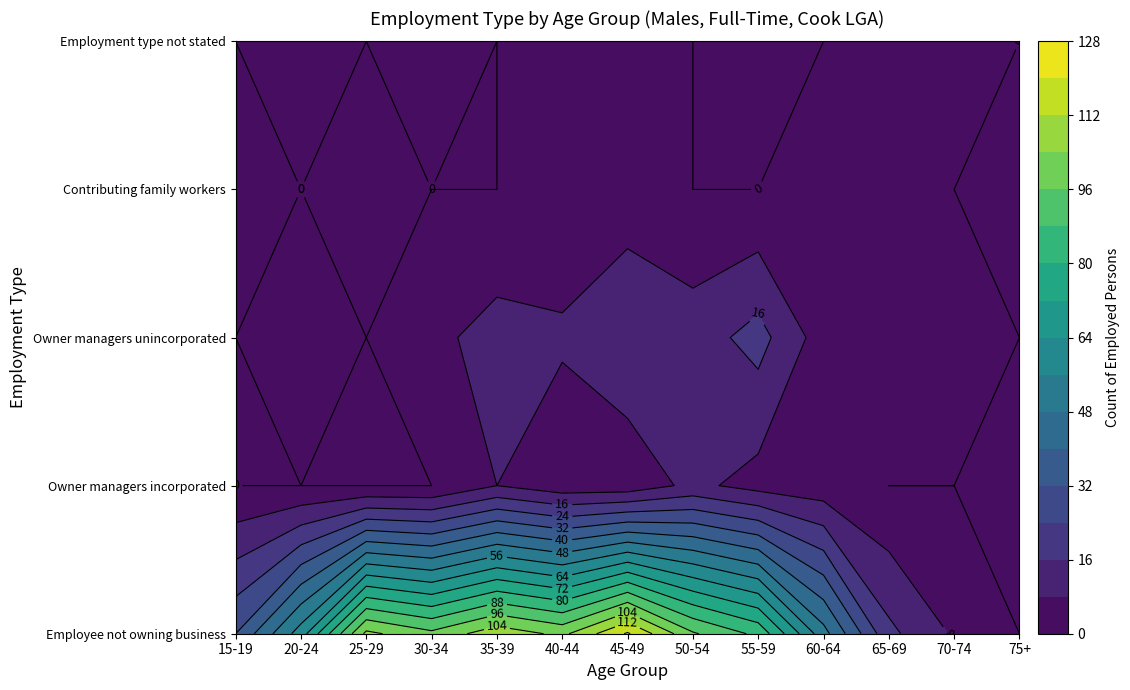

Which has a higher value, 35-39 or 75+?

35-39